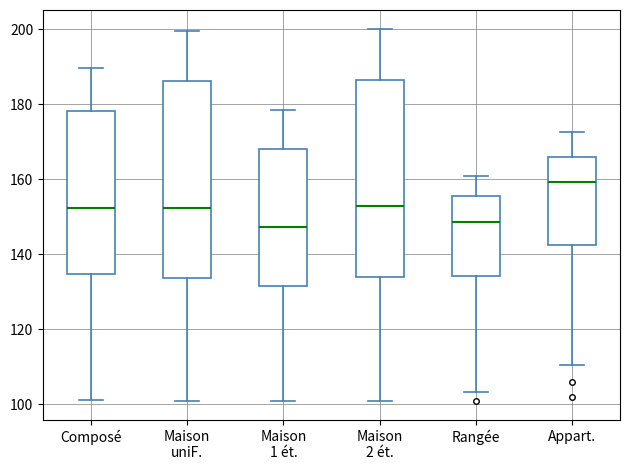

Reading left to right, transcribe this box plot: for each box, give where its median line is, the range the box spans, and where its two whiskers end, as read against the y-axis. The values are not printed on the chart, so give them approximately, as read against the axis.

Composé: median 152, box 134 to 178, whiskers 102 to 190
Maison uniF.: median 152, box 134 to 186, whiskers 100 to 200
Maison 1 ét.: median 148, box 132 to 168, whiskers 102 to 178
Maison 2 ét.: median 152, box 134 to 186, whiskers 100 to 200
Rangée: median 148, box 134 to 156, whiskers 104 to 160
Appart.: median 160, box 142 to 166, whiskers 110 to 172